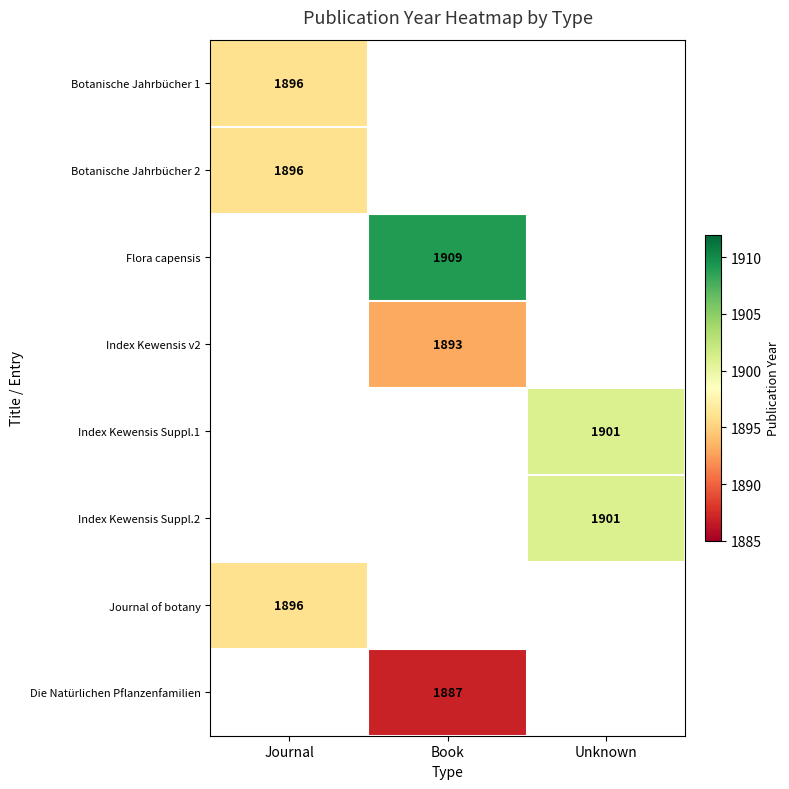

The value of Index Kewensis Suppl.2 at Unknown is 1901. True or false?

True